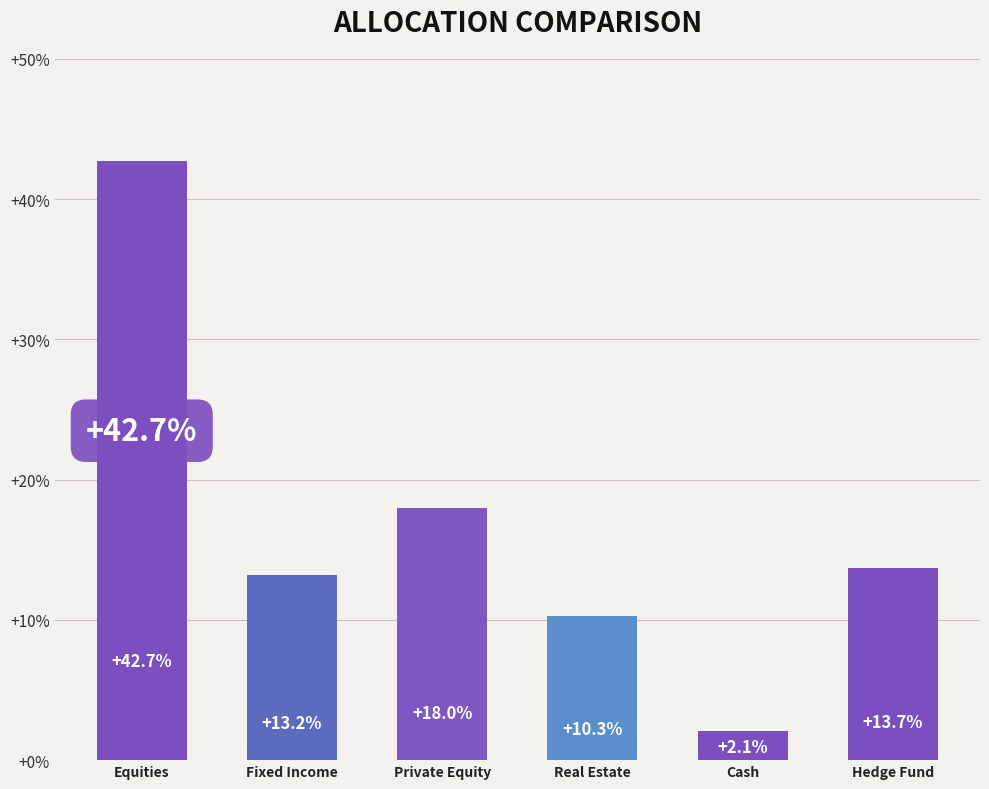

Rank the categories by value from lowest to highest.

Cash, Real Estate, Fixed Income, Hedge Fund, Private Equity, Equities